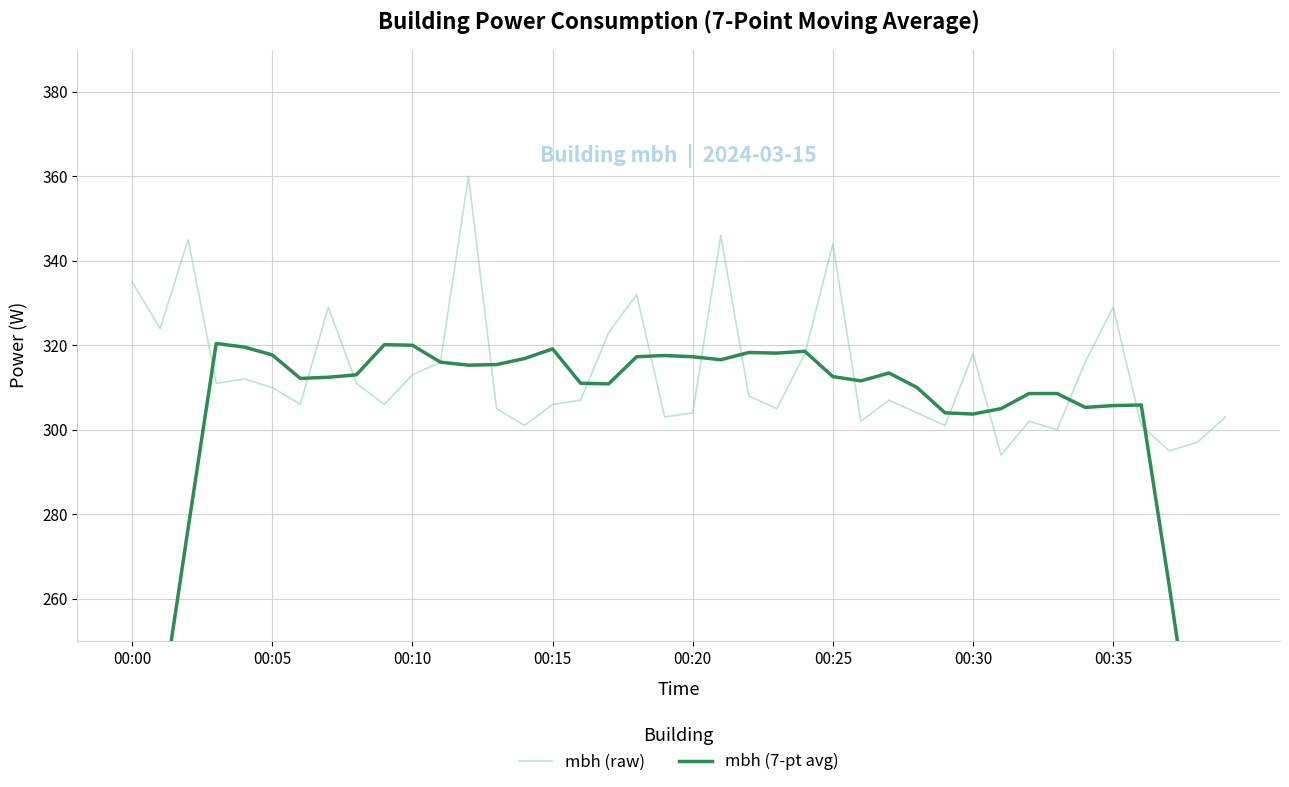

Rank the series at 8 from highest to lowest value.

mbh (7-pt avg), mbh (raw)